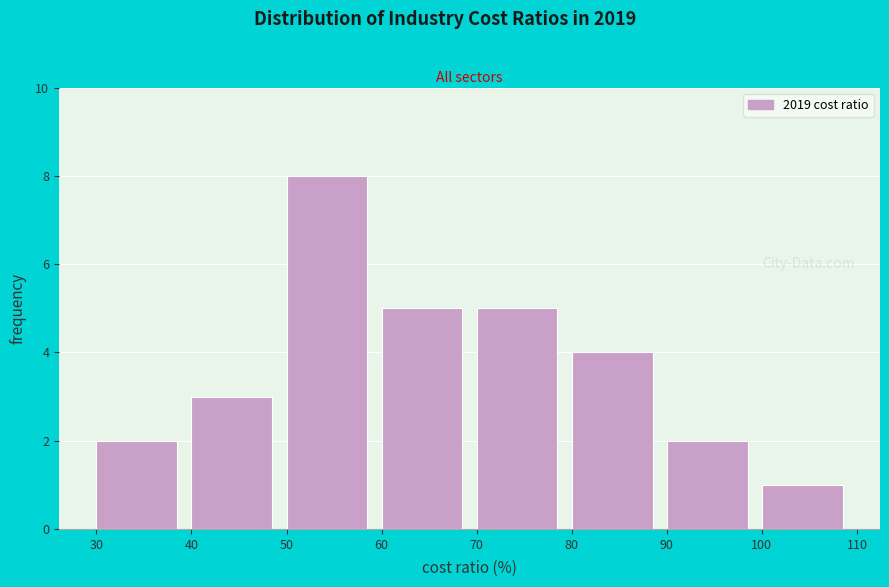

Which range on the x-axis has the tallest bar?

50 to 60